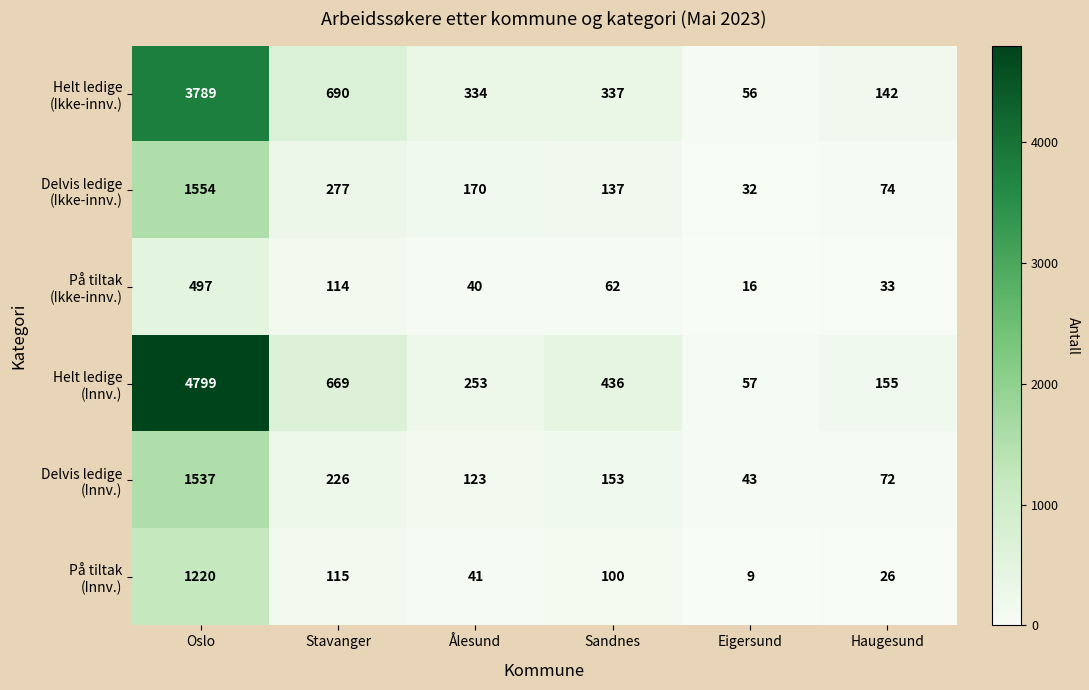

What is the spread (max minus min) of values at Eigersund?

48